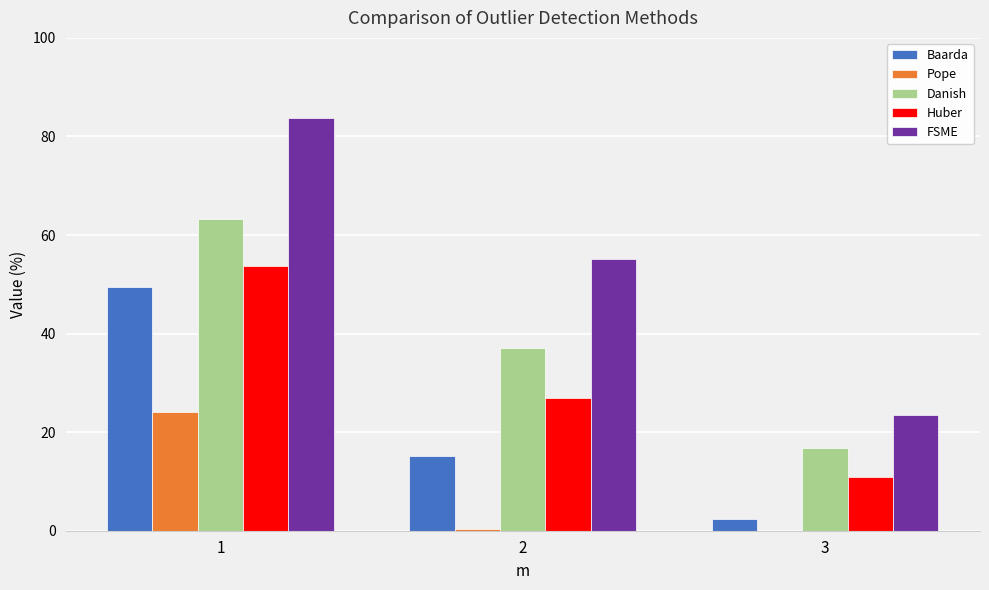

What is the sum of all FSME values?

162.4